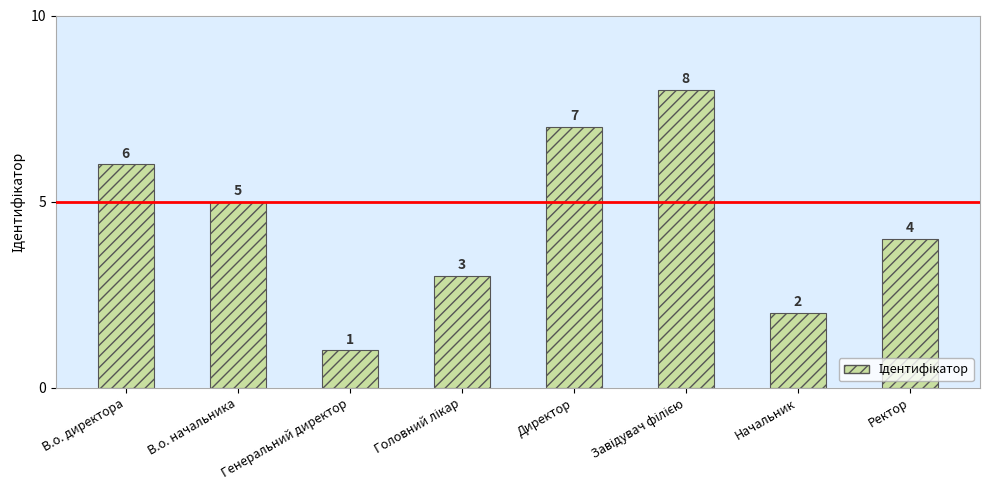

Read the value at Директор.

7